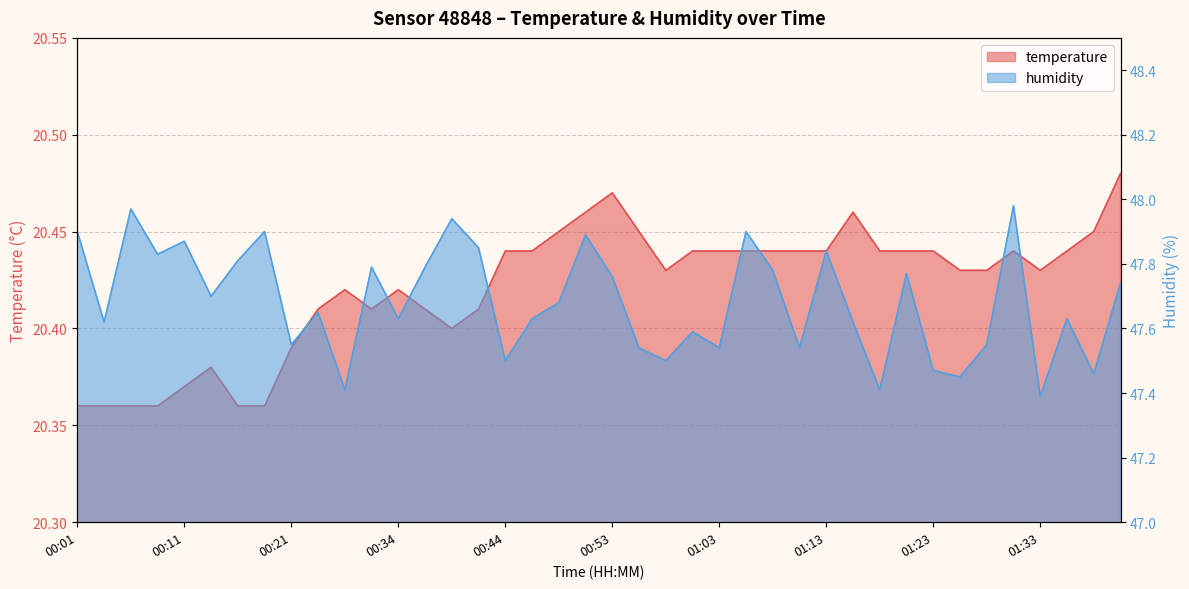

Is it true that temperature equals 20.4 at 01:08?

True